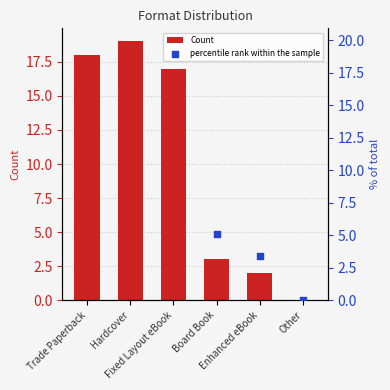

What is the highest value of the Count series?

19